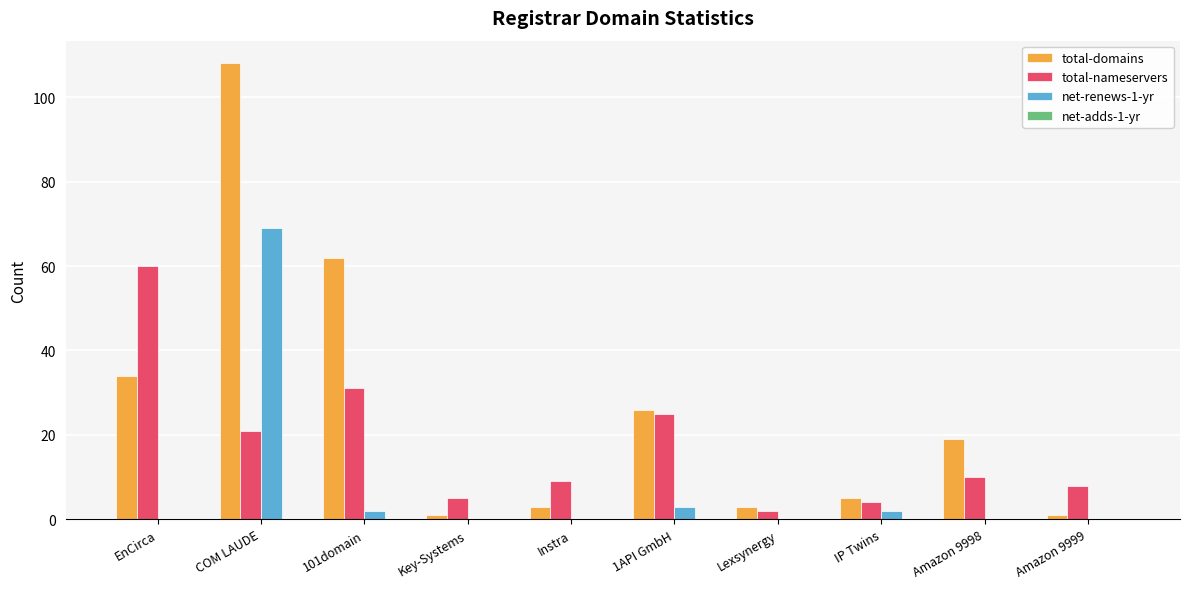

Are the bars horizontal?

No